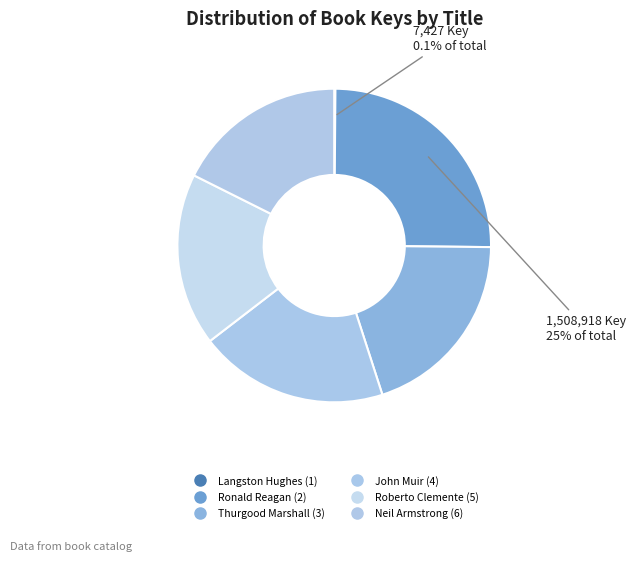

To the nearest percent, what is the difference between the largest and smallest slice percentages?

25%